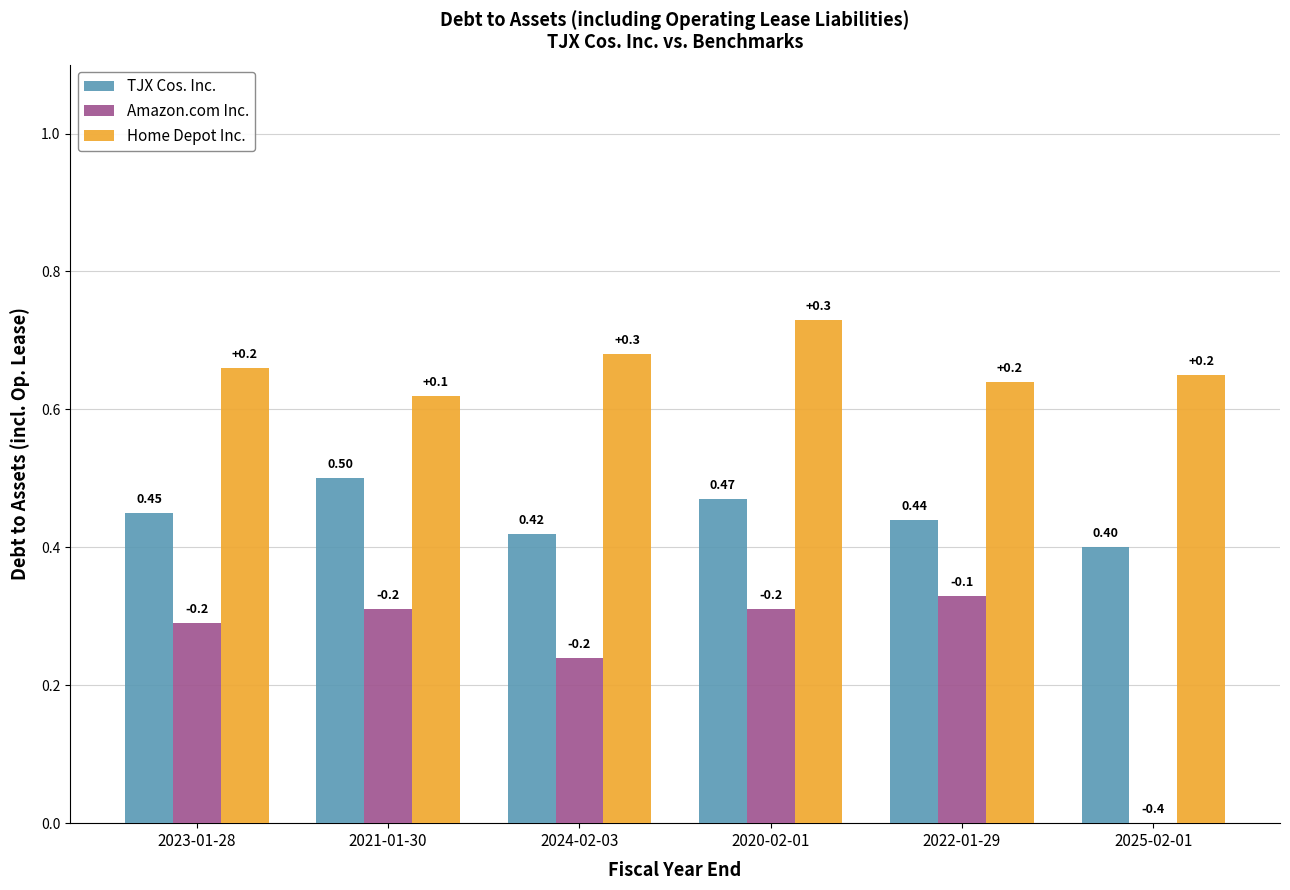

What is the sum of all Home Depot Inc. values?

4.0